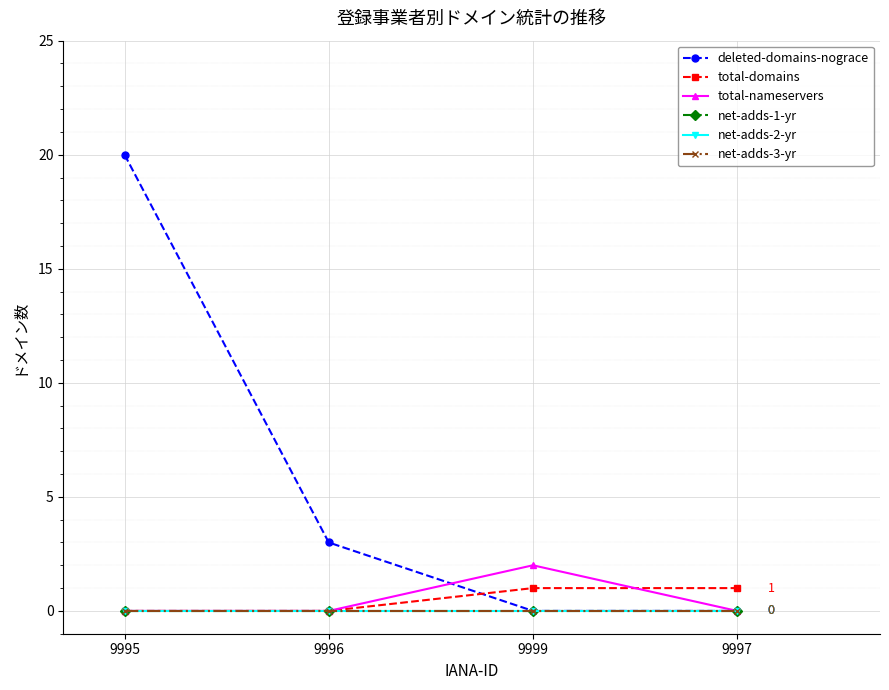

Is this an area chart (filled region under the line)?

No